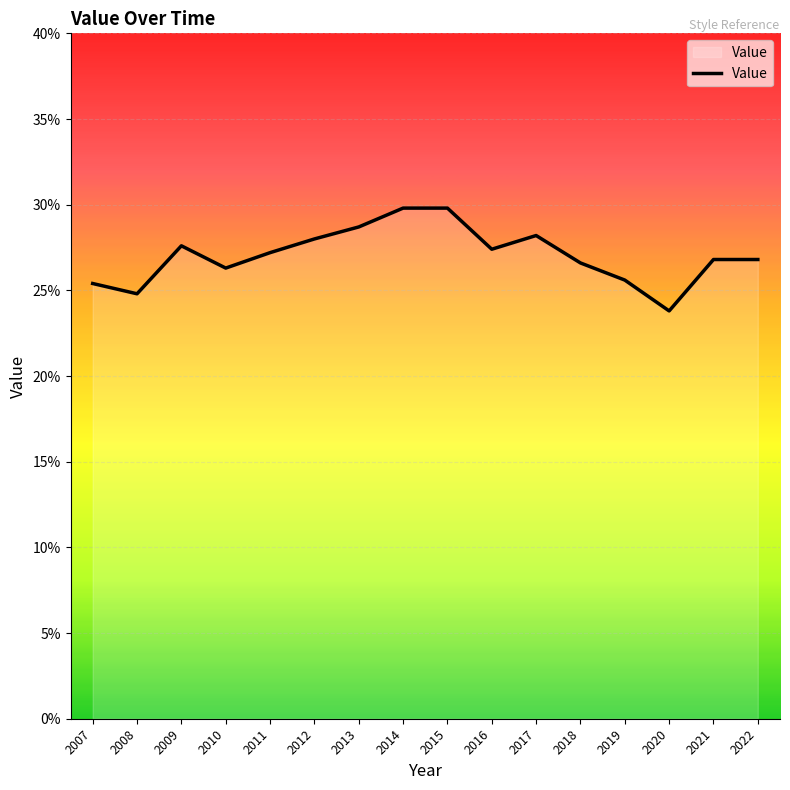

Is it true that the value at 2009 is 27.6?

True